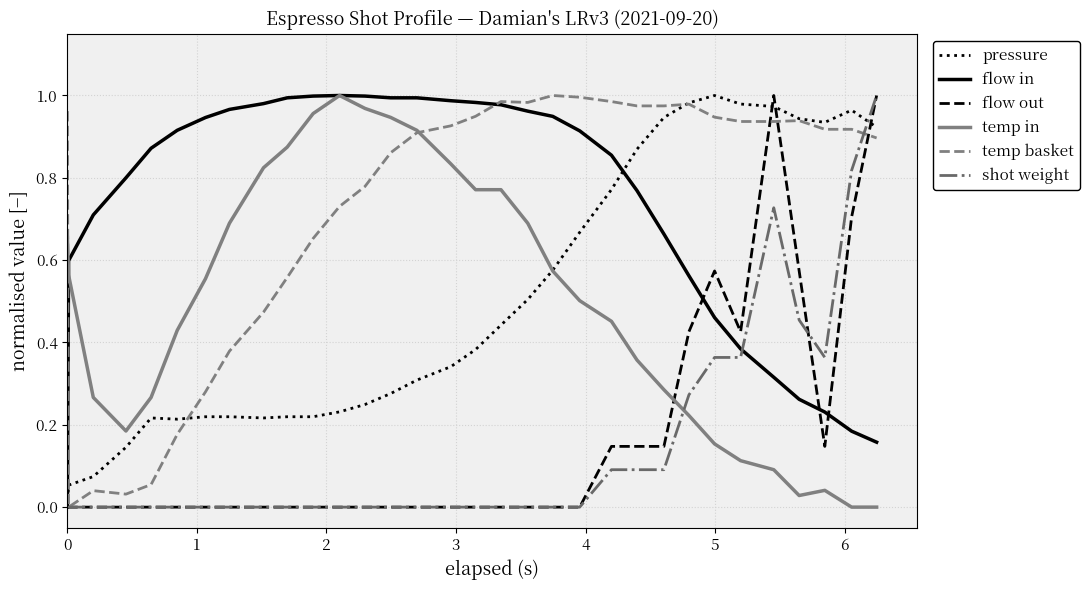

What is the difference between the second highest and second lowest values in the shot weight series?

0.8